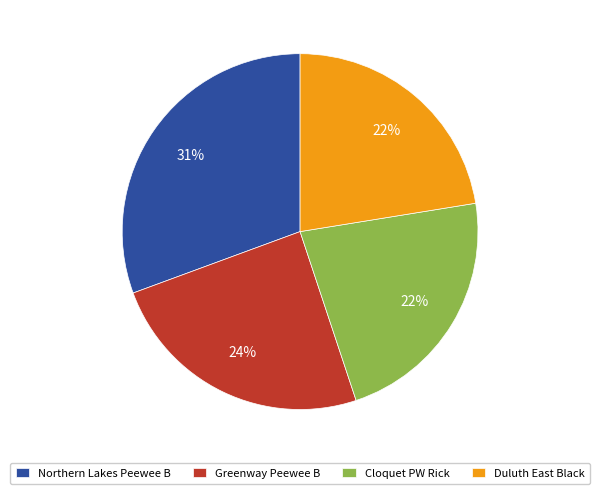

Combined, do Duluth East Black and Cloquet PW Rick account for over 50%?

No